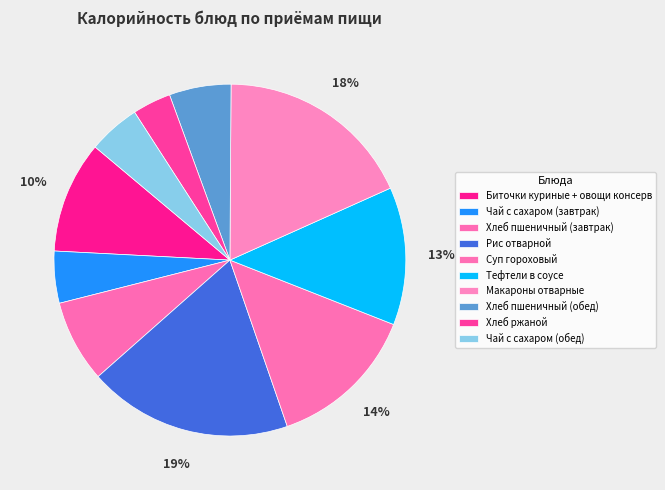

How many segments does this pie chart have?

10